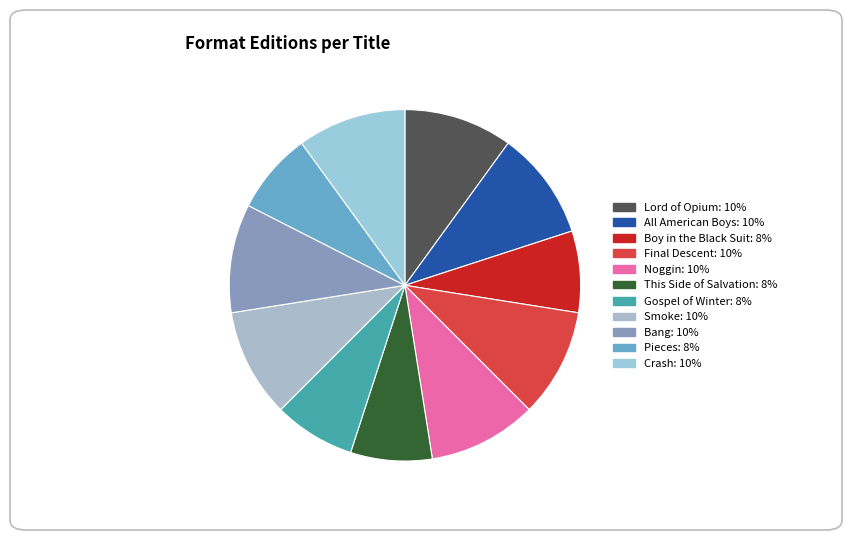

What is the ratio of the value at Noggin to the value at Smoke?

1.0